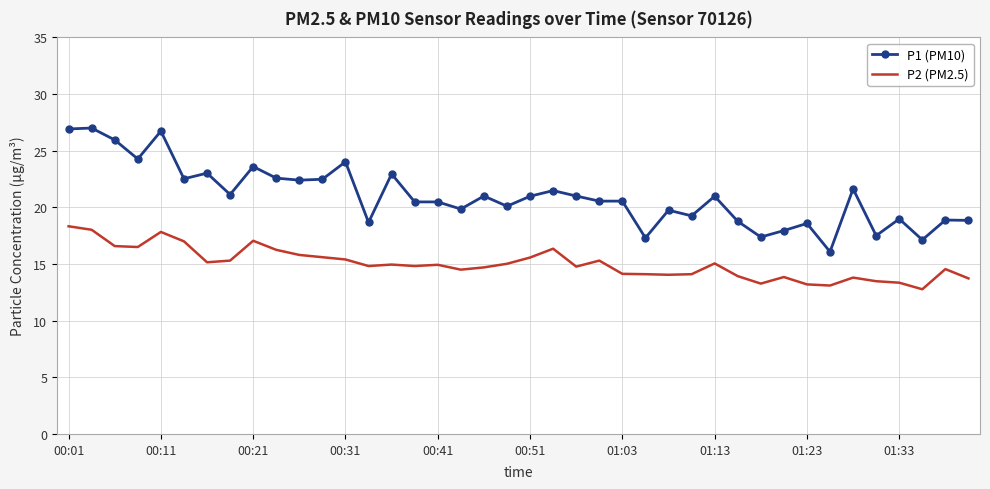

What is the sum of all P2 (PM2.5) values?

601.0